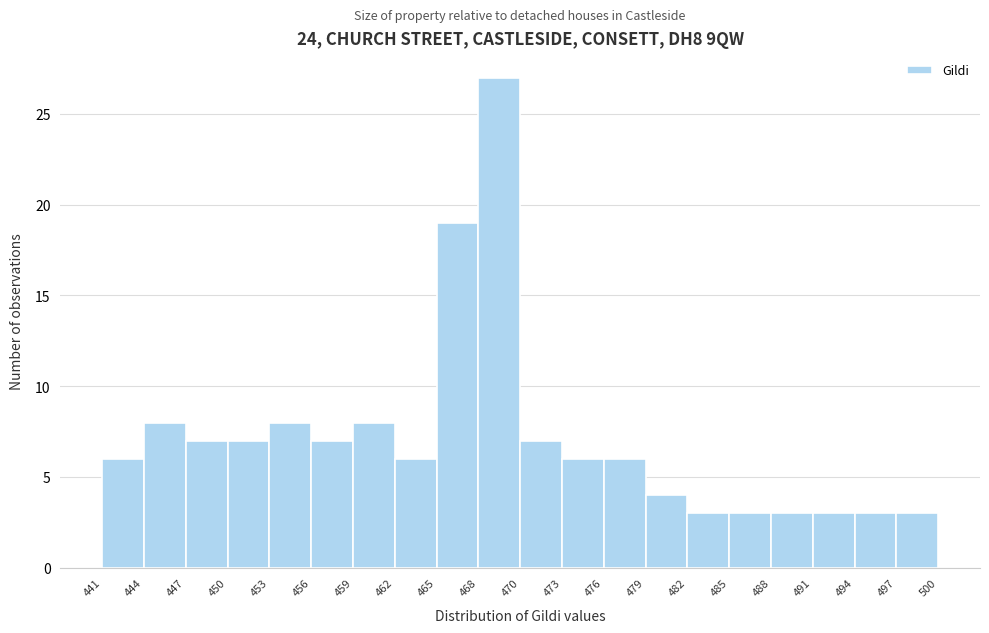

Reading left to right, transcribe this chart: for each bar, give the range it covers on the x-axis and its height. The values are not printed on the chart, so give them approximately, as read against the axis.

441 to 444: 6
444 to 447: 8
447 to 450: 7
450 to 453: 7
453 to 456: 8
456 to 459: 7
459 to 462: 8
462 to 465: 6
465 to 468: 19
468 to 470: 27
470 to 473: 7
473 to 476: 6
476 to 479: 6
479 to 482: 4
482 to 485: 3
485 to 488: 3
488 to 491: 3
491 to 494: 3
494 to 497: 3
497 to 500: 3